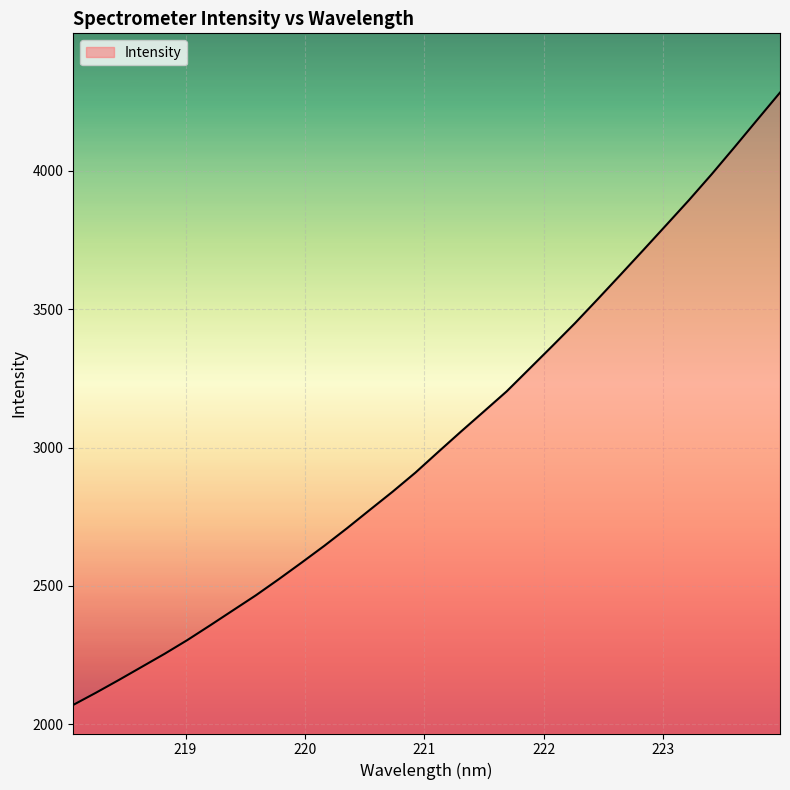

What is the greatest value displayed?

4283.5